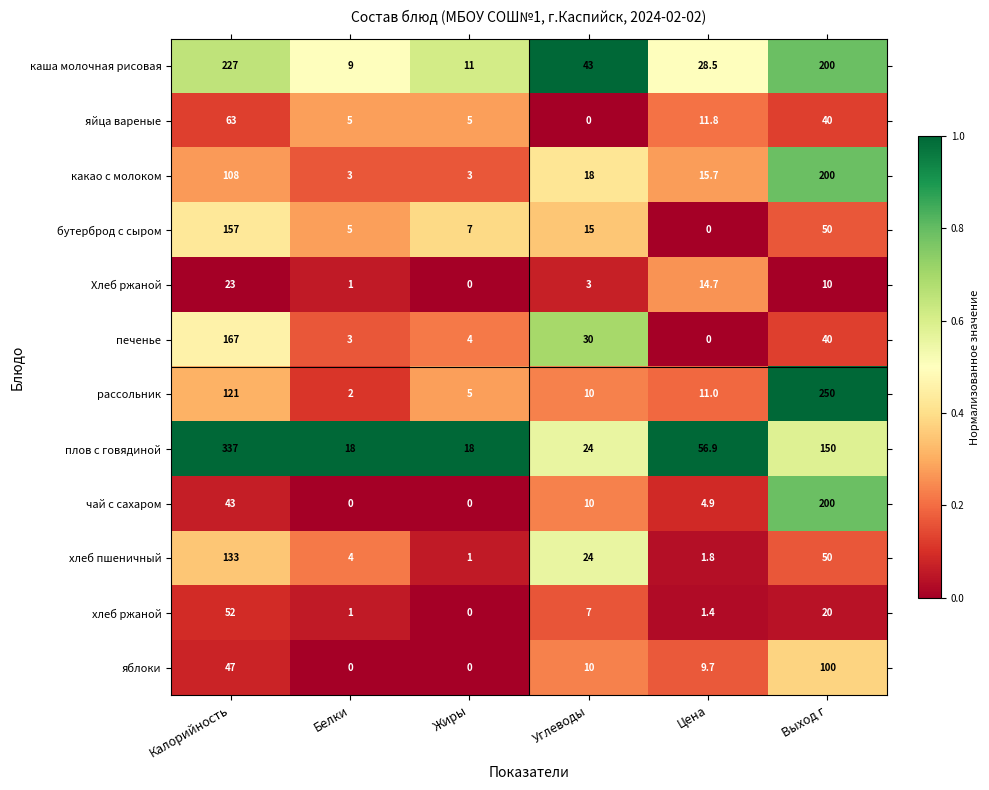

The value of печенье at Цена is -59.4. True or false?

False